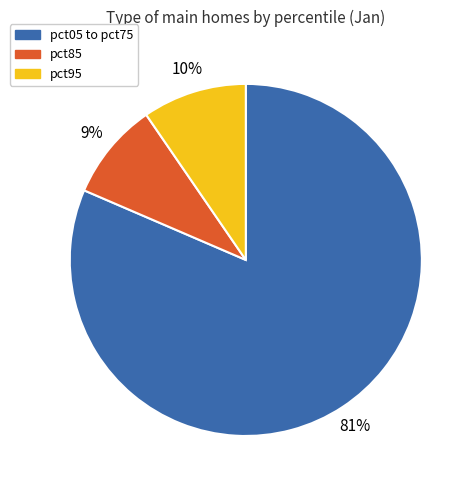

Is there any slice that represents more than half of the pie?

Yes